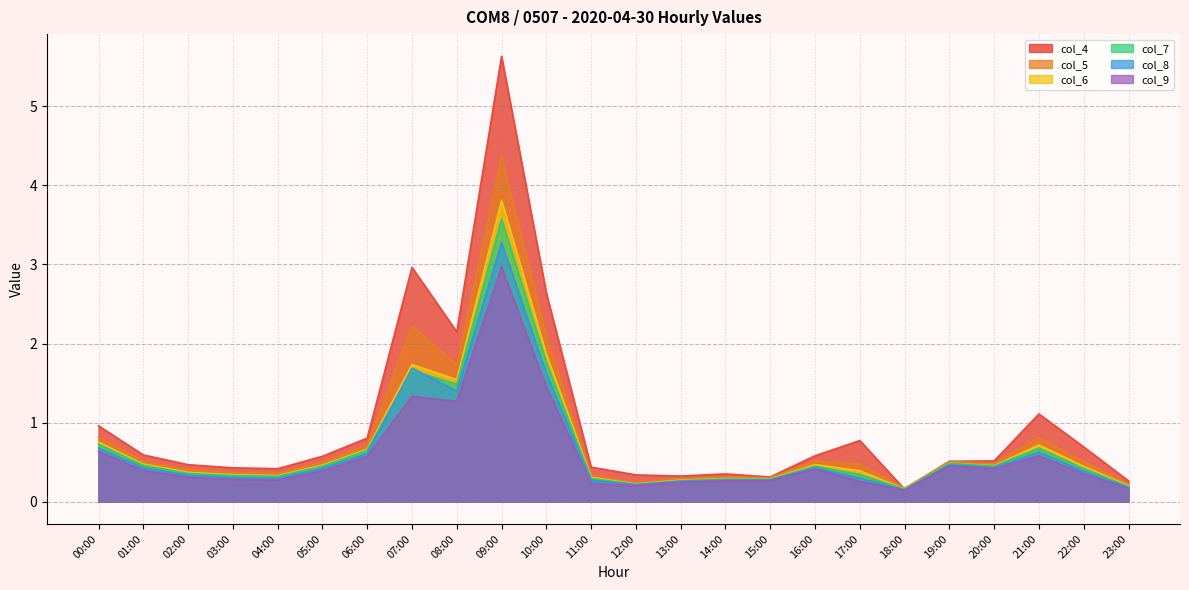

Which series has the largest range (max minus min)?

col_4